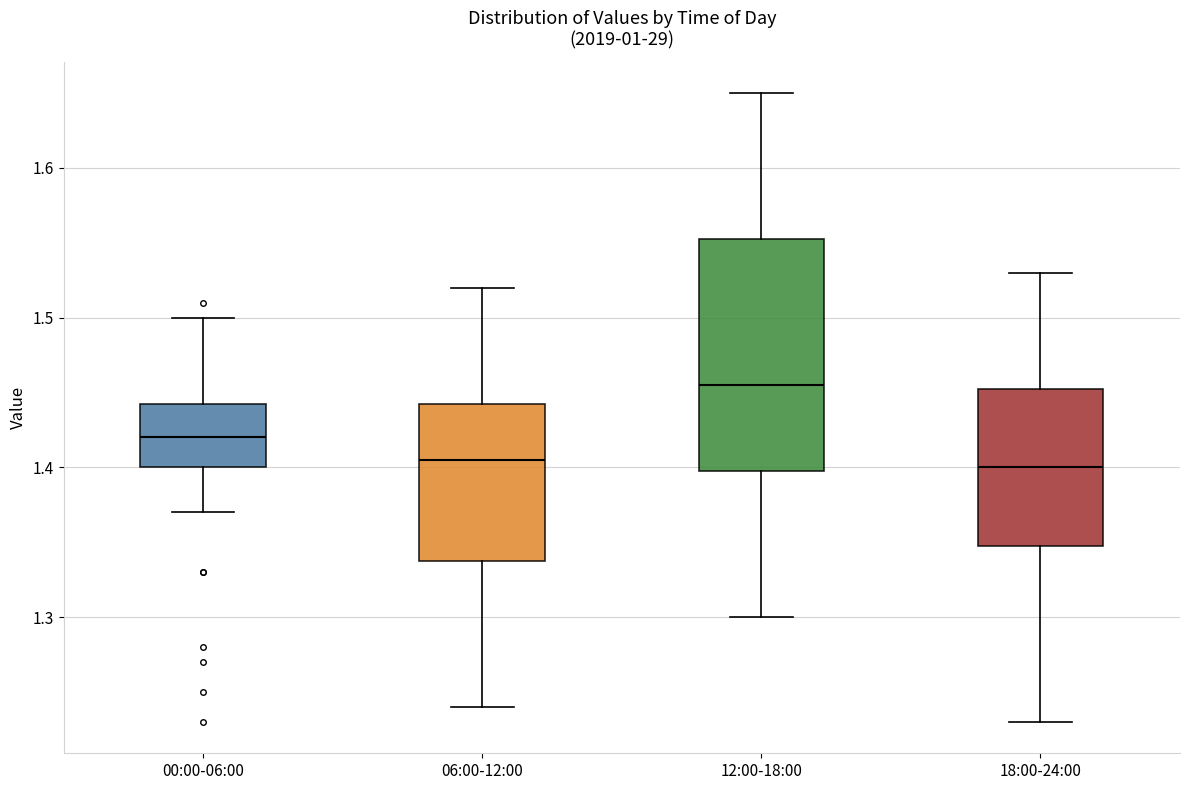

Reading left to right, read every box against the y-axis: the position of its median line, the range the box covers, and the ends of its whiskers. The values are not printed on the chart, so give them approximately, as read against the axis.

00:00-06:00: median 1.42, box 1.40 to 1.44, whiskers 1.37 to 1.50
06:00-12:00: median 1.41, box 1.34 to 1.44, whiskers 1.24 to 1.52
12:00-18:00: median 1.46, box 1.40 to 1.55, whiskers 1.30 to 1.65
18:00-24:00: median 1.40, box 1.35 to 1.45, whiskers 1.23 to 1.53